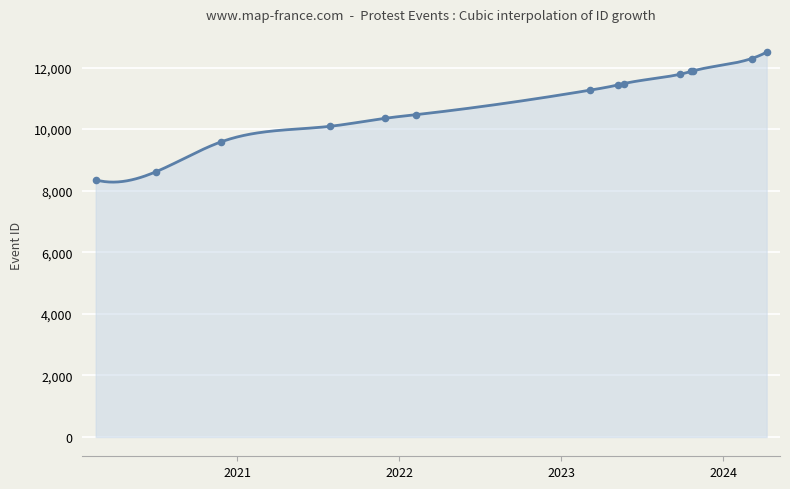

What is the ratio of the value at 2021-11-29 to the value at 2024-03-05?

0.8